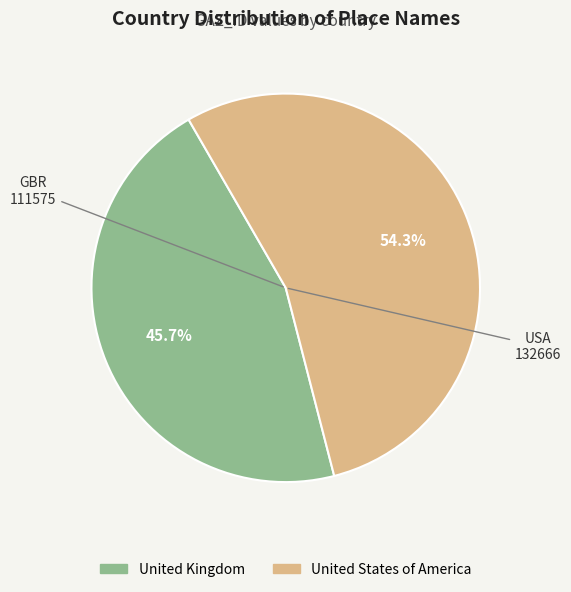

Which slice represents more than half of the pie?

United States of America